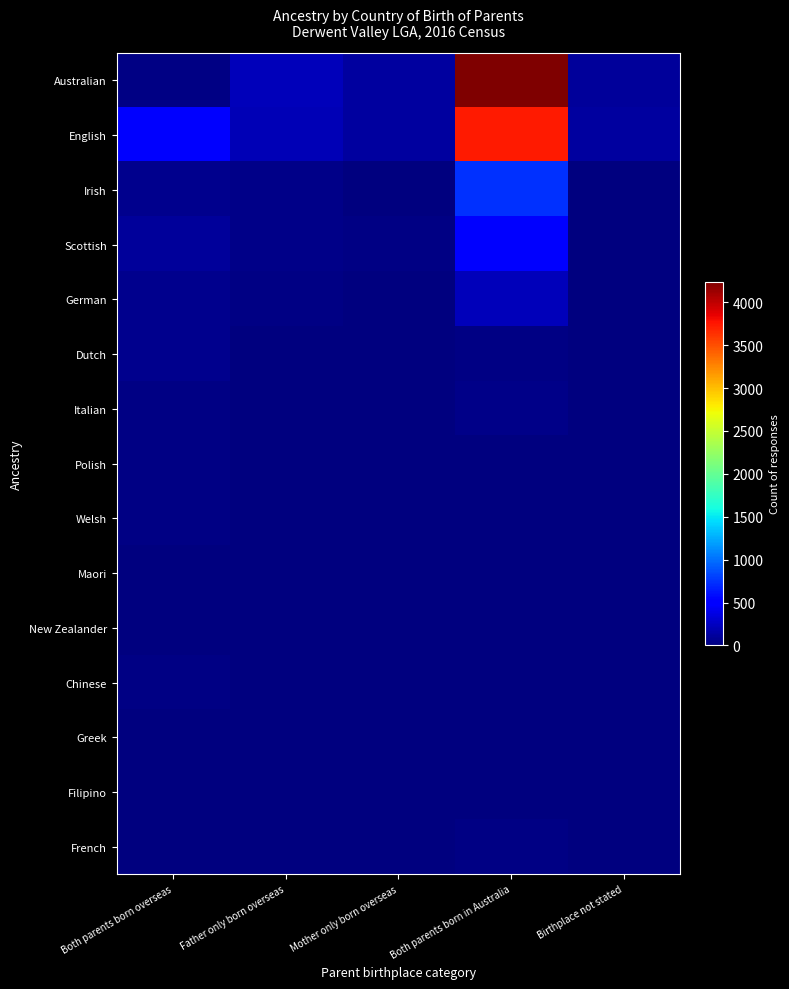

Between Birthplace not stated and Father only born overseas, which is larger?

Father only born overseas